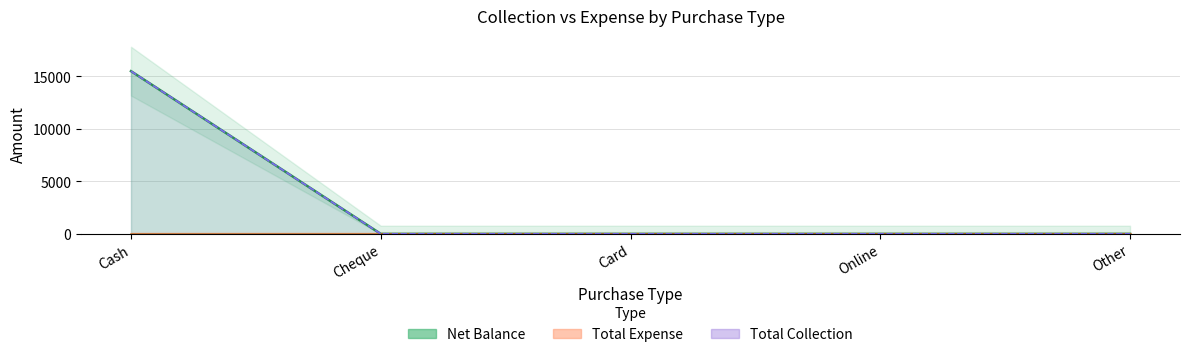

Which label corresponds to the largest value in the chart?

Cash